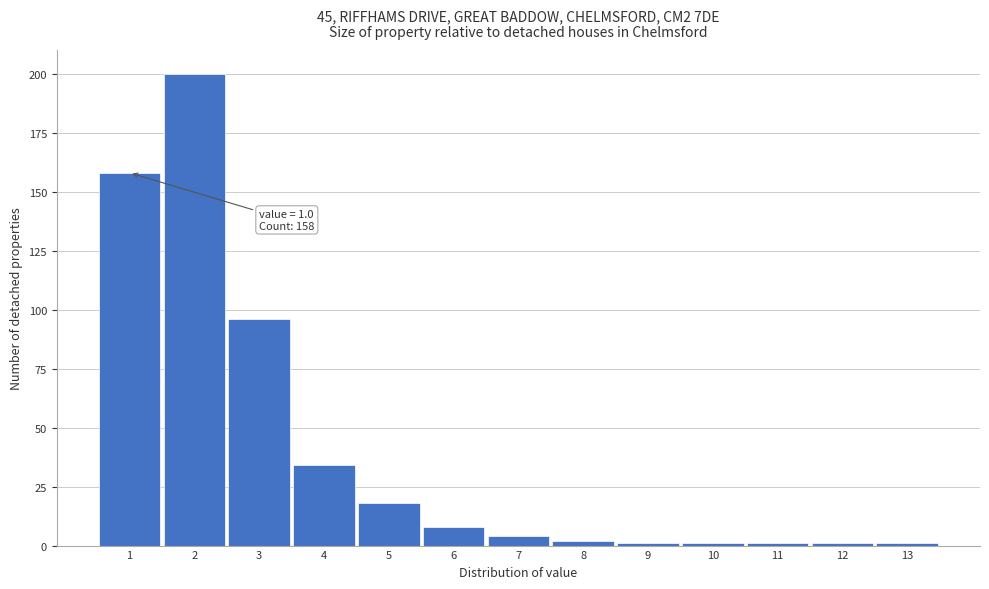

Over which range of the x-axis is the bar tallest?

1.5 to 2.5